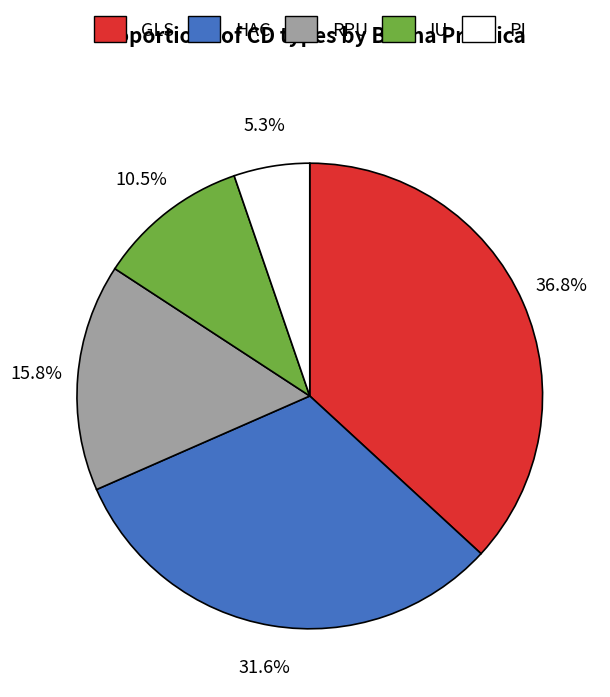

Which category has the smallest portion of the pie?

PI